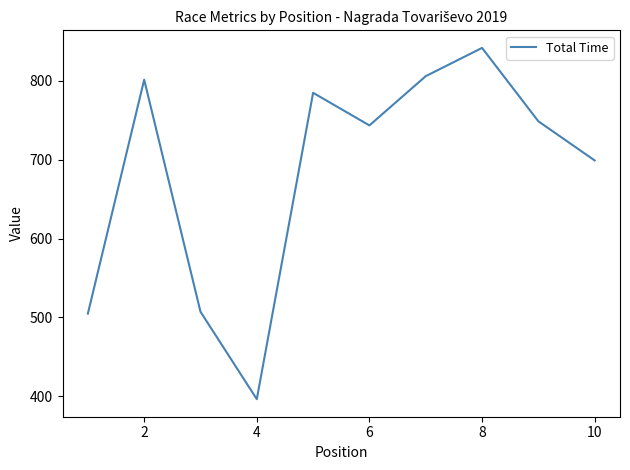

What is the greatest value displayed?

841.7